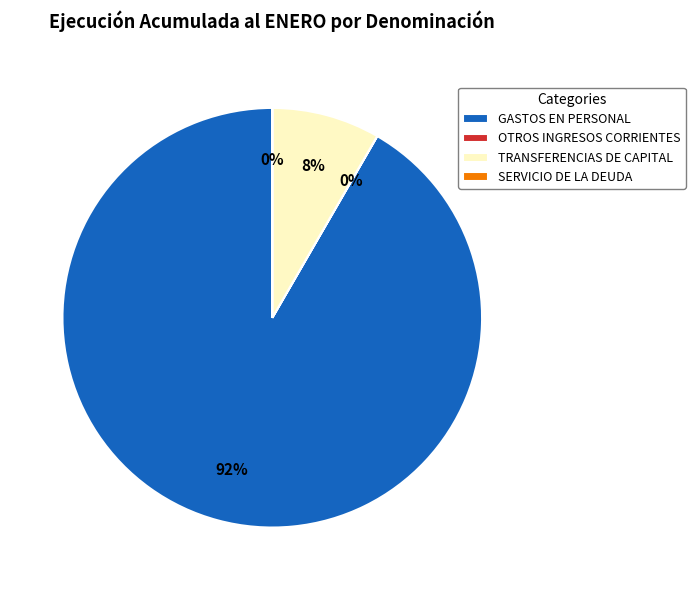

Is it true that GASTOS EN PERSONAL is 92% of the pie?

True